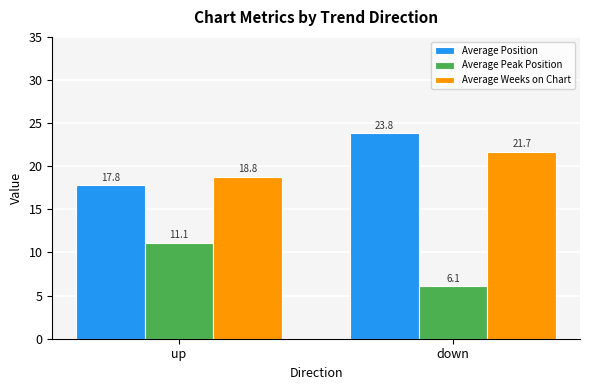

How many values in the Average Weeks on Chart series exceed 21?

1